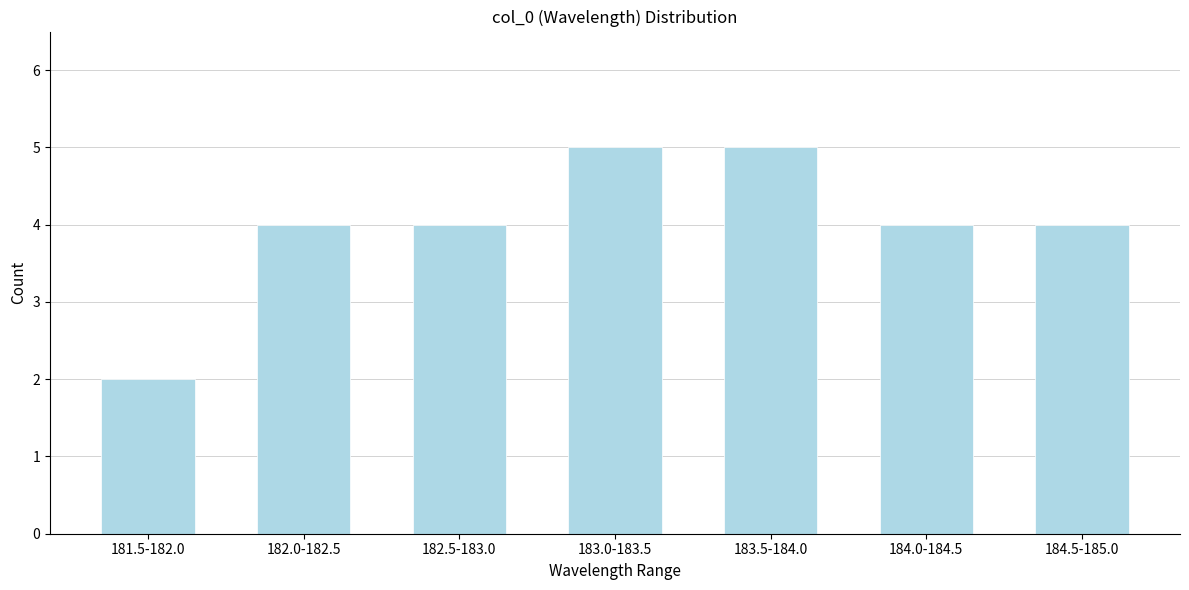

Reading left to right, transcribe all the data shown in this chart.

181.5-182.0=2	182.0-182.5=4	182.5-183.0=4	183.0-183.5=5	183.5-184.0=5	184.0-184.5=4	184.5-185.0=4